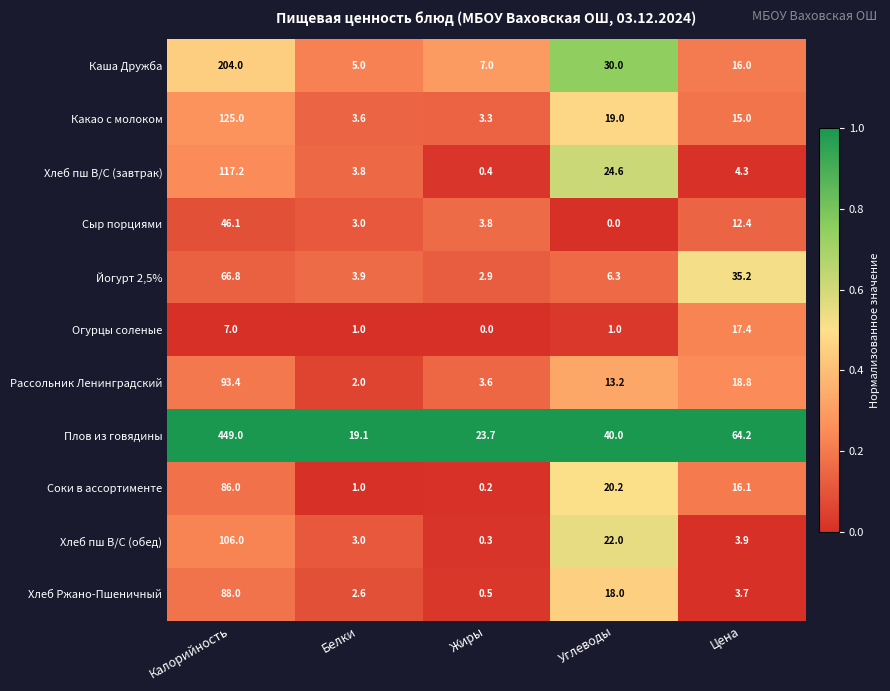

Between Жиры and Углеводы, which series saw the biggest shift?

Хлеб пш В/С (завтрак)